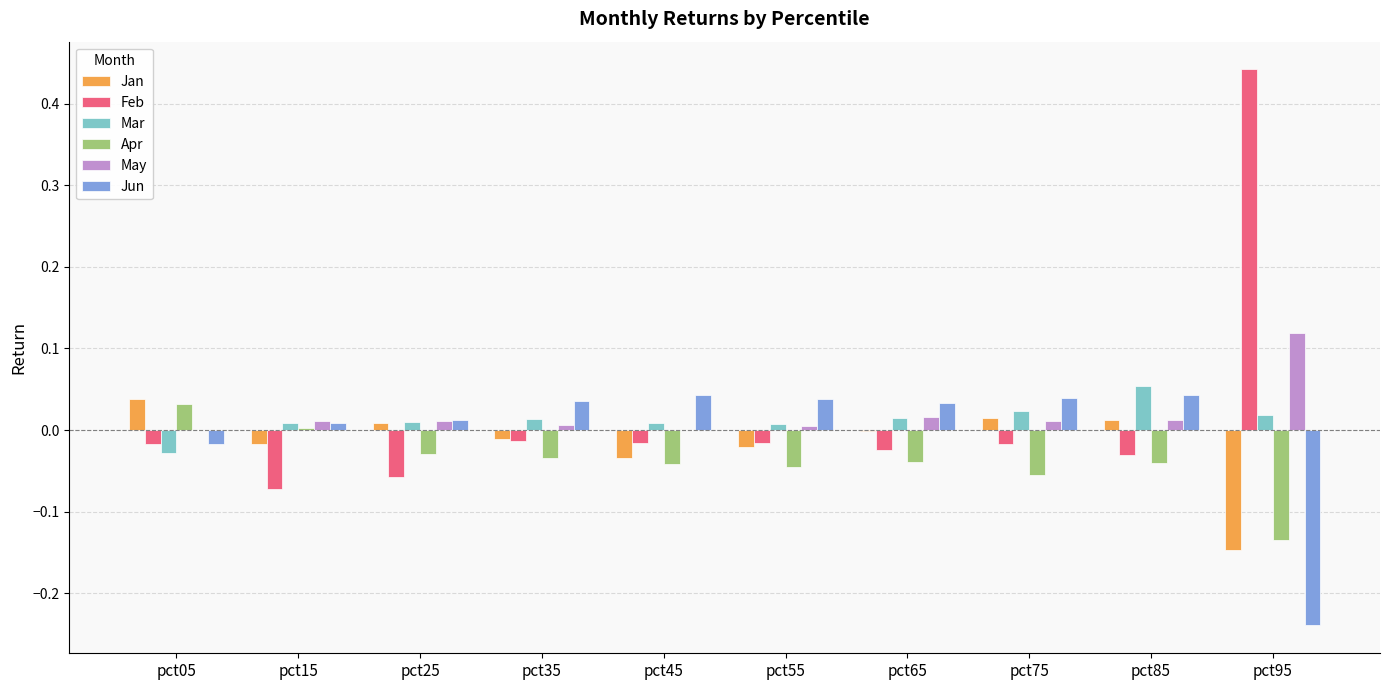

At which label does Mar first exceed 0?

pct15